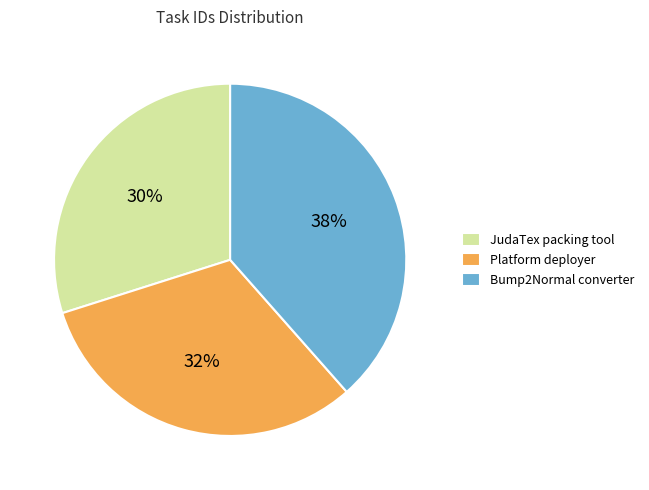

How many slices are in this pie chart?

3